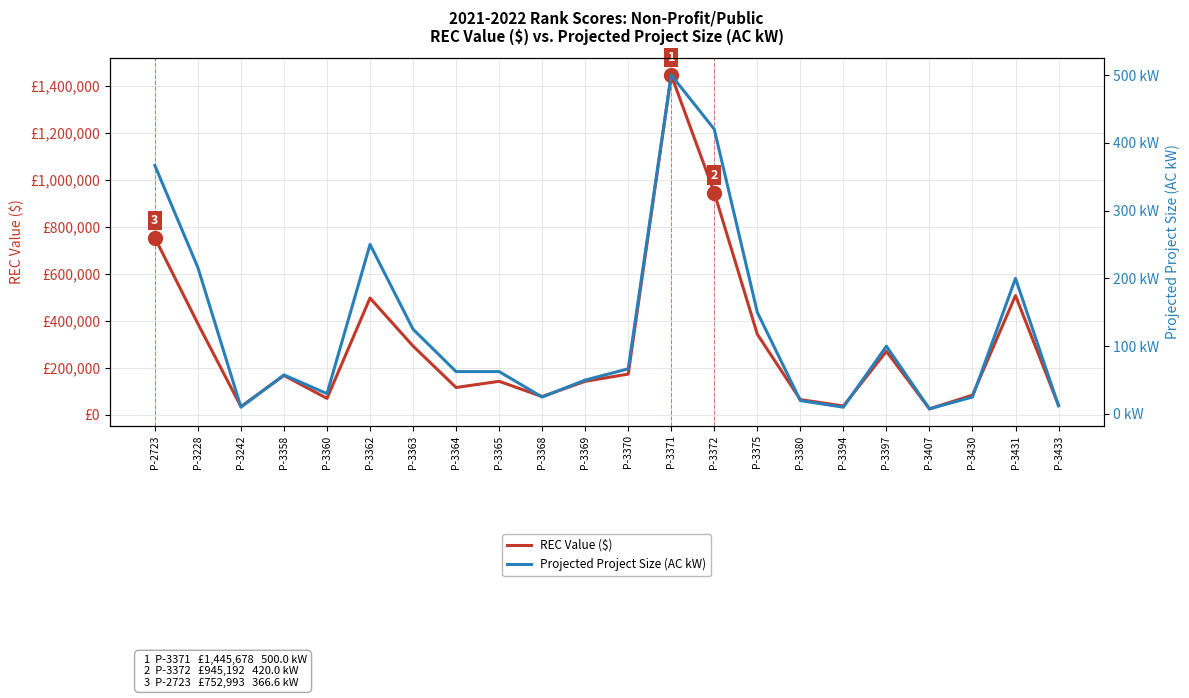

The value of REC Value ($) at P-3430 is 83377.3. True or false?

True